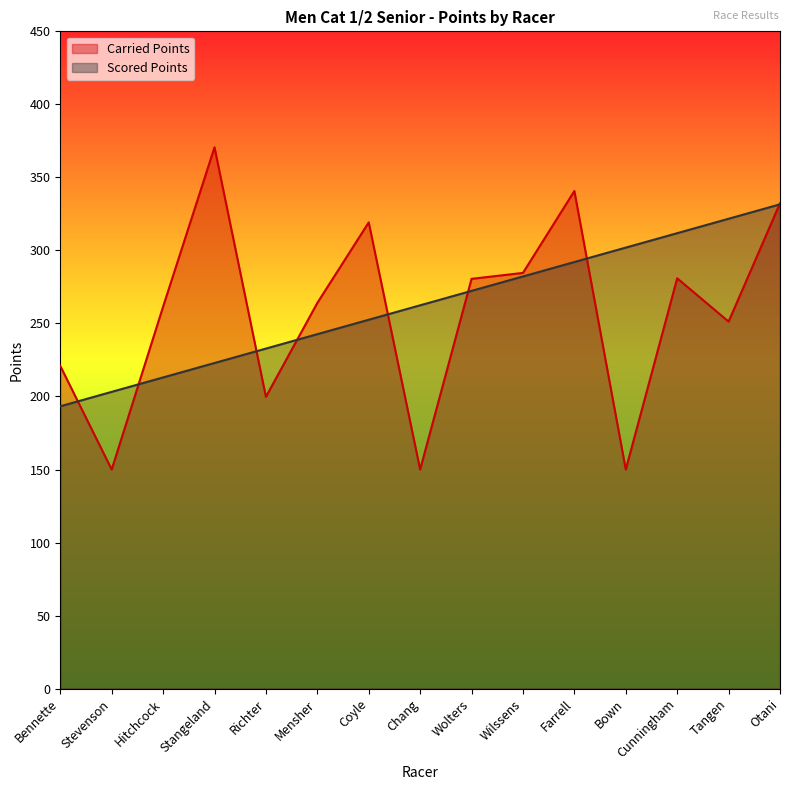

What position from the right is Wilssens?

6